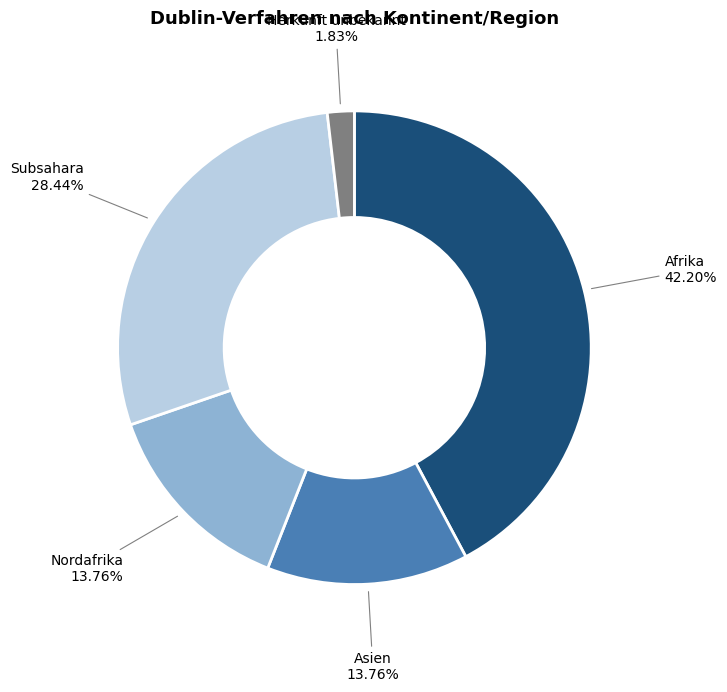

Do Afrika and Subsahara together represent more than half of the pie?

Yes